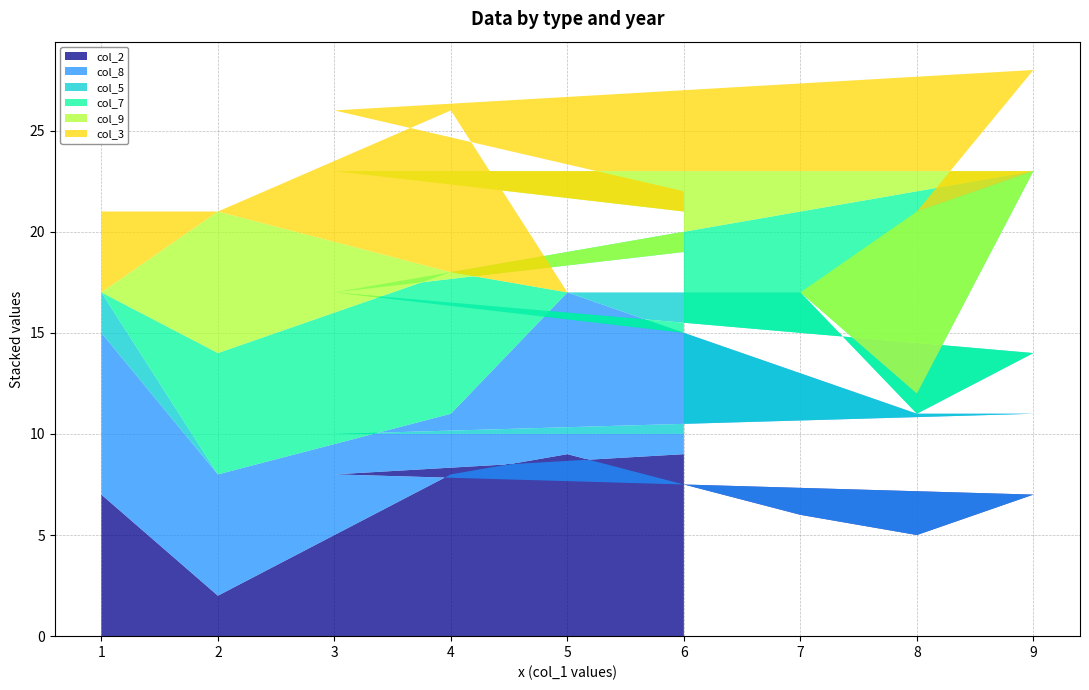

Reading right to left, extract all data points from this chart.

col_2: 9	8	7	5	6	9	8	2	7
col_8: 1	2	4	6	7	8	3	6	8
col_5: 5	7	3	0	4	0	0	0	2
col_7: 4	0	9	1	0	0	7	6	0
col_9: 2	6	0	9	0	0	0	7	0
col_3: 1	3	5	0	0	0	8	0	4